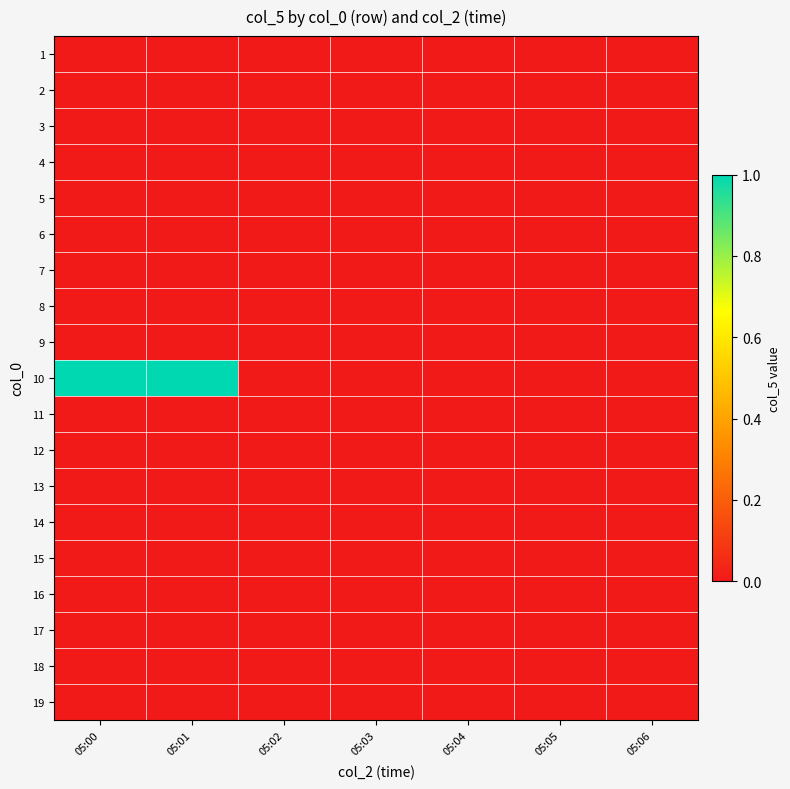

Reading left to right, list all the values displayed in this chart.

1: 05:00=0	05:01=0	05:02=0	05:03=0	05:04=0	05:05=0	05:06=0
2: 05:00=0	05:01=0	05:02=0	05:03=0	05:04=0	05:05=0	05:06=0
3: 05:00=0	05:01=0	05:02=0	05:03=0	05:04=0	05:05=0	05:06=0
4: 05:00=0	05:01=0	05:02=0	05:03=0	05:04=0	05:05=0	05:06=0
5: 05:00=0	05:01=0	05:02=0	05:03=0	05:04=0	05:05=0	05:06=0
6: 05:00=0	05:01=0	05:02=0	05:03=0	05:04=0	05:05=0	05:06=0
7: 05:00=0	05:01=0	05:02=0	05:03=0	05:04=0	05:05=0	05:06=0
8: 05:00=0	05:01=0	05:02=0	05:03=0	05:04=0	05:05=0	05:06=0
9: 05:00=0	05:01=0	05:02=0	05:03=0	05:04=0	05:05=0	05:06=0
10: 05:00=1	05:01=1	05:02=0	05:03=0	05:04=0	05:05=0	05:06=0
11: 05:00=0	05:01=0	05:02=0	05:03=0	05:04=0	05:05=0	05:06=0
12: 05:00=0	05:01=0	05:02=0	05:03=0	05:04=0	05:05=0	05:06=0
13: 05:00=0	05:01=0	05:02=0	05:03=0	05:04=0	05:05=0	05:06=0
14: 05:00=0	05:01=0	05:02=0	05:03=0	05:04=0	05:05=0	05:06=0
15: 05:00=0	05:01=0	05:02=0	05:03=0	05:04=0	05:05=0	05:06=0
16: 05:00=0	05:01=0	05:02=0	05:03=0	05:04=0	05:05=0	05:06=0
17: 05:00=0	05:01=0	05:02=0	05:03=0	05:04=0	05:05=0	05:06=0
18: 05:00=0	05:01=0	05:02=0	05:03=0	05:04=0	05:05=0	05:06=0
19: 05:00=0	05:01=0	05:02=0	05:03=0	05:04=0	05:05=0	05:06=0